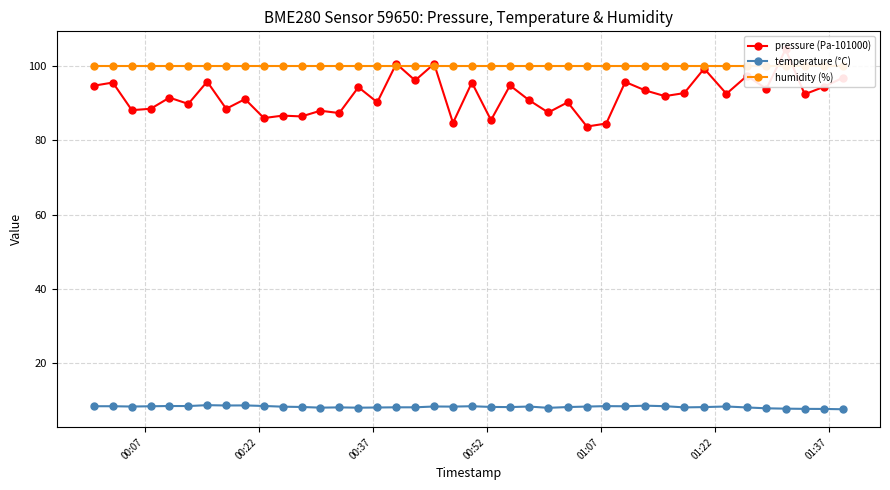

What is the highest value of the temperature (°C) series?

8.8